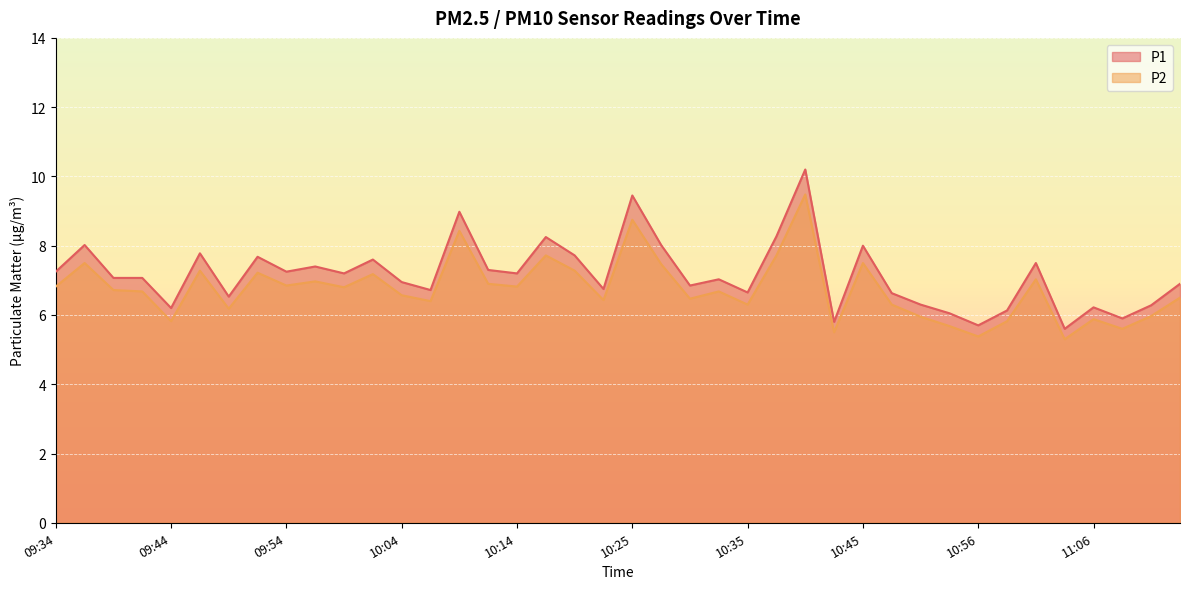

How many lines are shown in the chart?

2